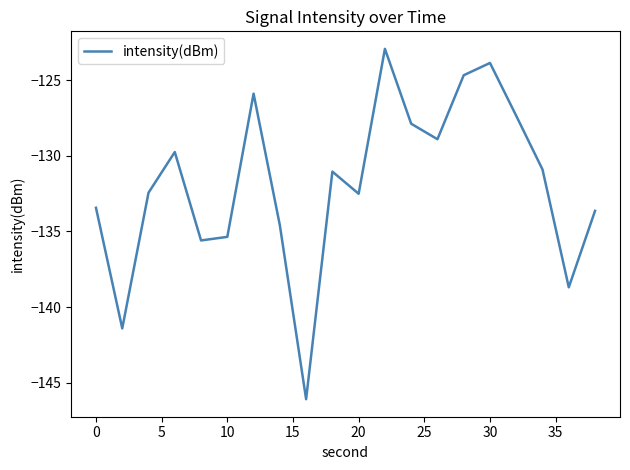

What is the maximum value shown in the chart?

-122.9